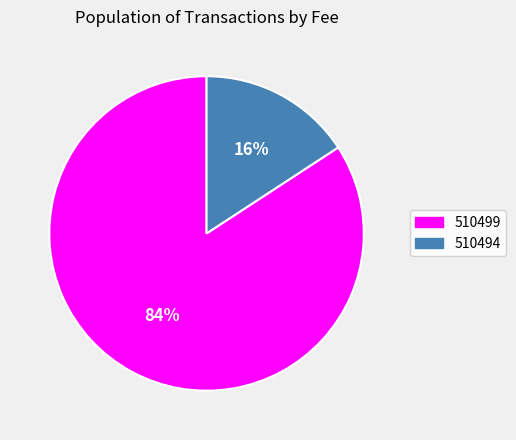

To the nearest percent, what is the difference between the 510499 and 510494 slice percentages?

68%